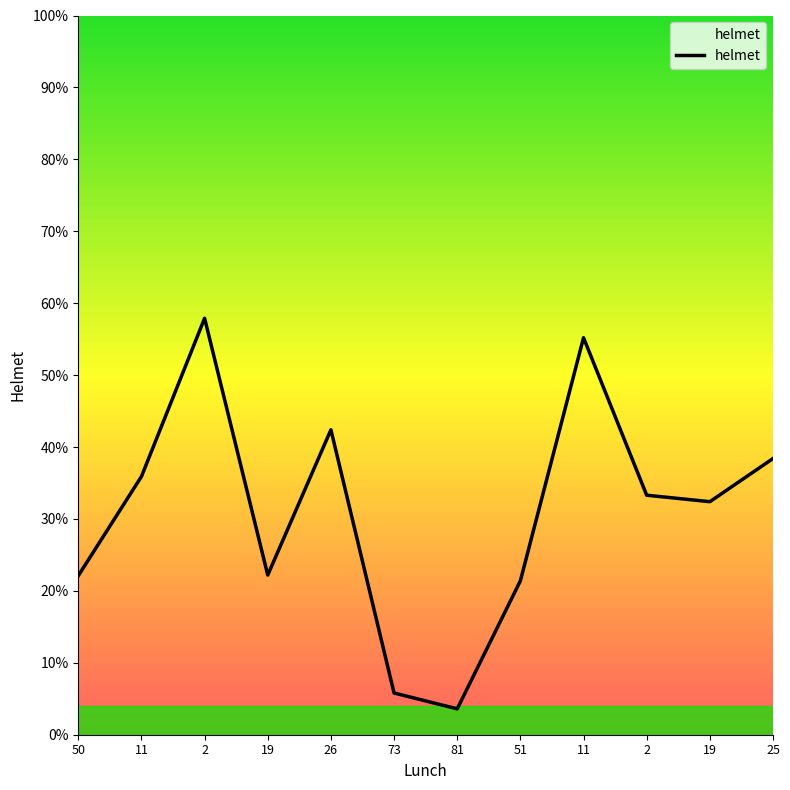

Reading left to right, extract all data points from this chart.

22.1	35.9	57.9	22.2	42.4	5.8	3.6	21.4	55.2	33.3	32.4	38.4